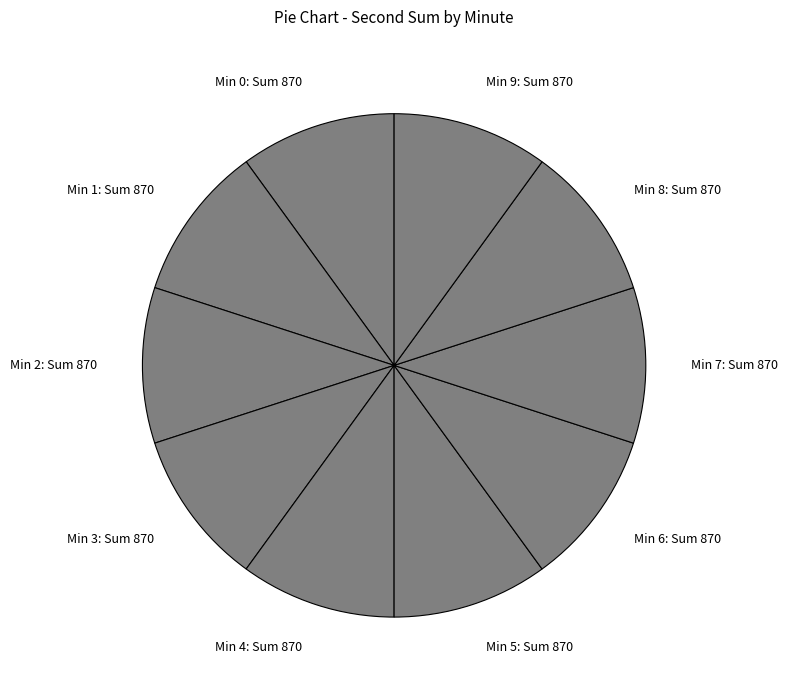

True or false: Min 2: Sum 870 accounts for 10% of the total.

True